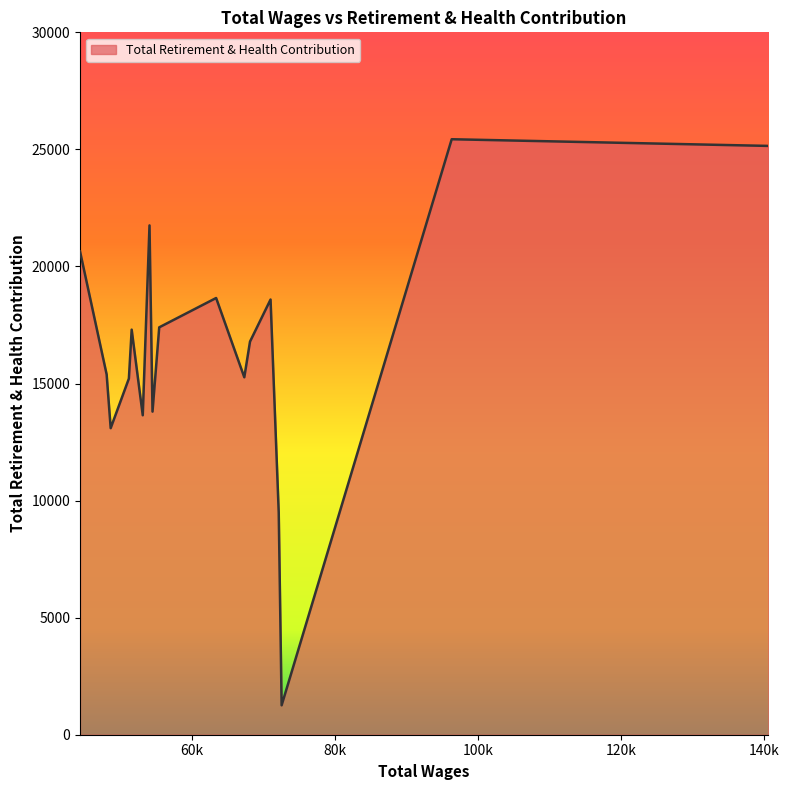

What is the difference between the maximum and minimum values?

24178